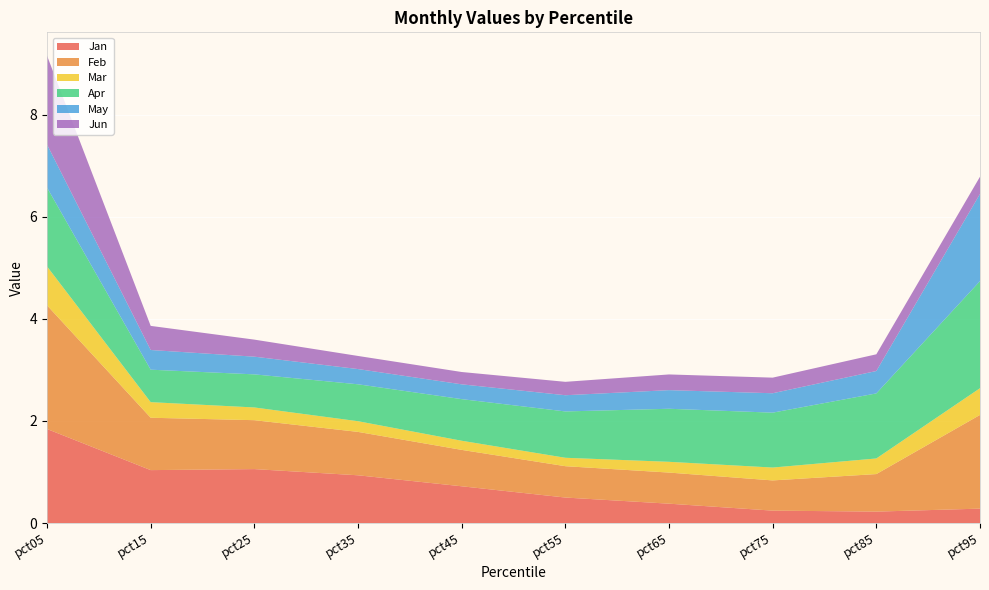

Reading right to left, what are all the values shown in this chart?

Jan: 0.3	0.2	0.2	0.4	0.5	0.7	0.9	1.1	1.0	1.8
Feb: 1.8	0.7	0.6	0.6	0.6	0.7	0.9	1.0	1.0	2.4
Mar: 0.5	0.3	0.3	0.2	0.2	0.2	0.2	0.2	0.3	0.8
Apr: 2.1	1.3	1.1	1.0	0.9	0.8	0.7	0.6	0.6	1.5
May: 1.7	0.4	0.4	0.4	0.3	0.3	0.3	0.3	0.4	0.8
Jun: 0.3	0.3	0.3	0.3	0.3	0.2	0.3	0.3	0.5	1.7